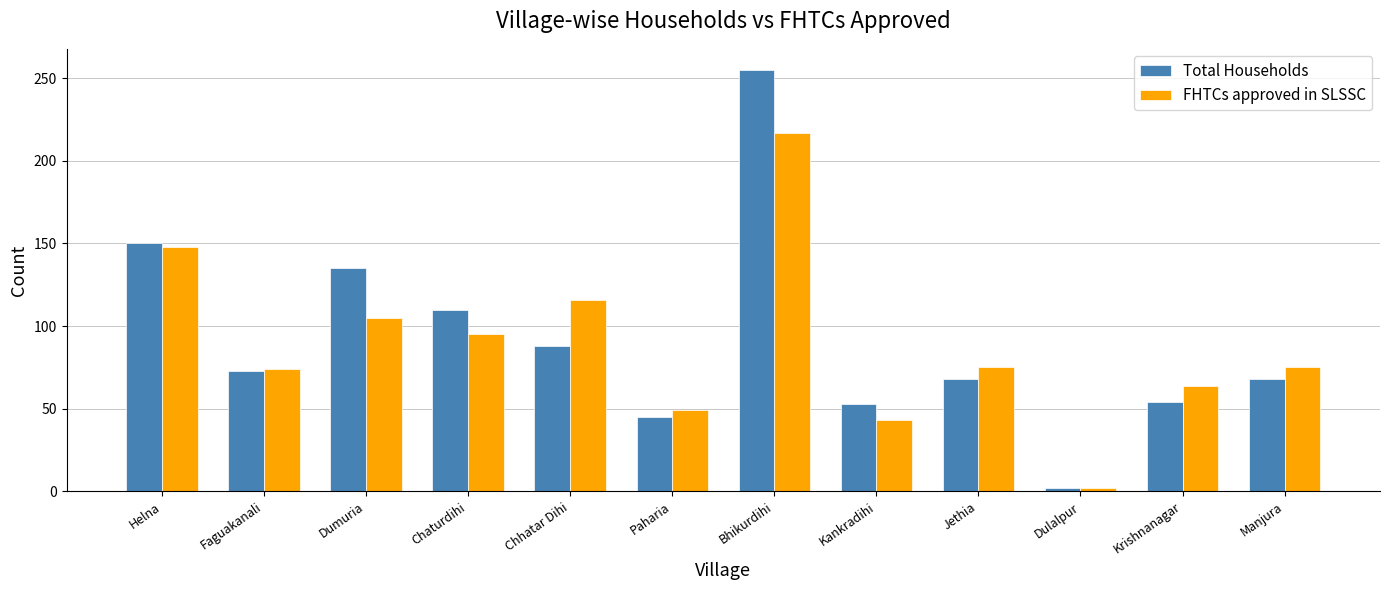

Which series changed the most between Paharia and Krishnanagar?

FHTCs approved in SLSSC